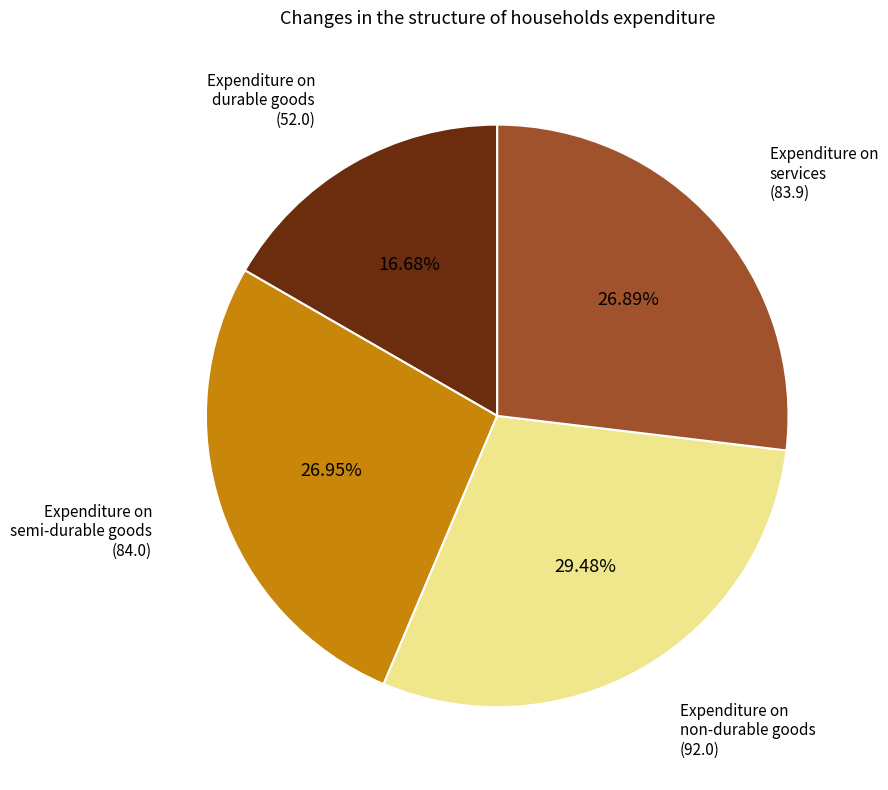

To the nearest percent, what is the difference between the Expenditure on semi-durable goods and Expenditure on non-durable goods slice percentages?

3%